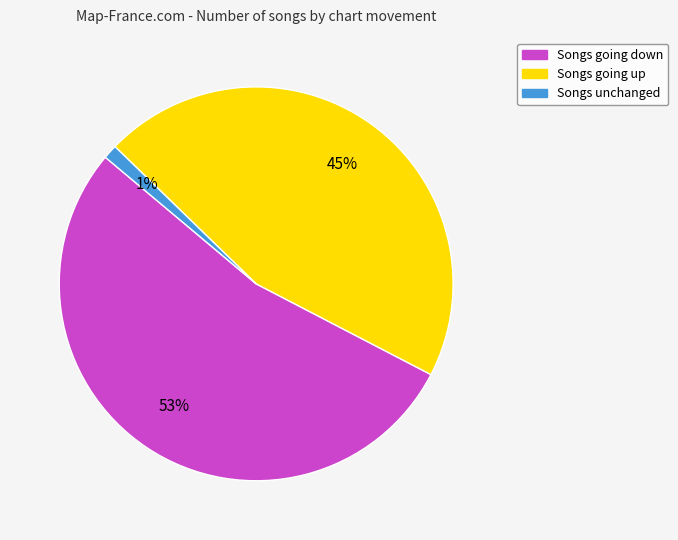

Does any single category account for the majority?

Yes